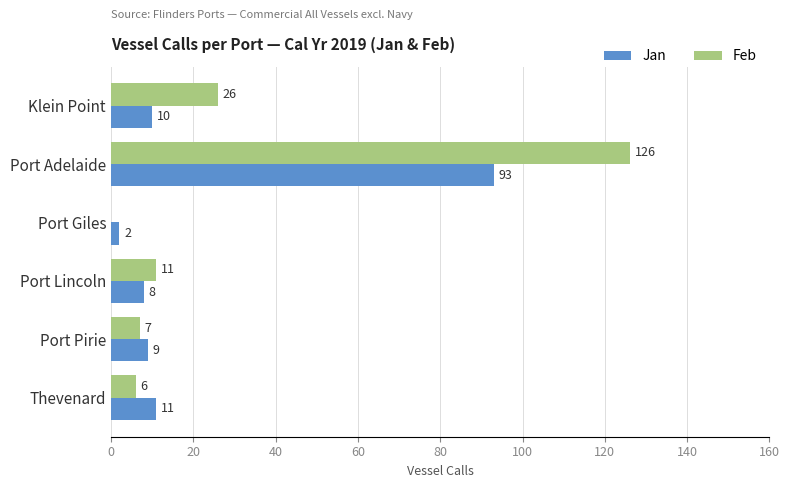

Which category has the highest value across all series?

Port Adelaide